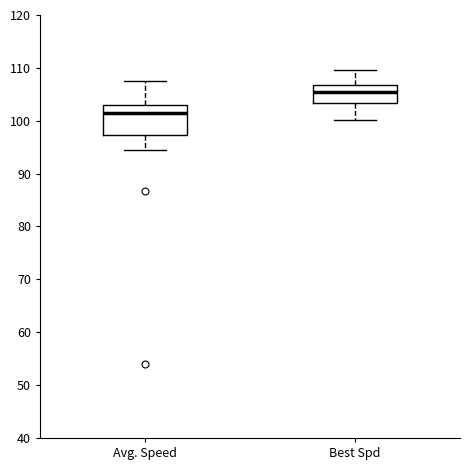

Which box is the tallest, from its lower edge to its upper edge?

Avg. Speed